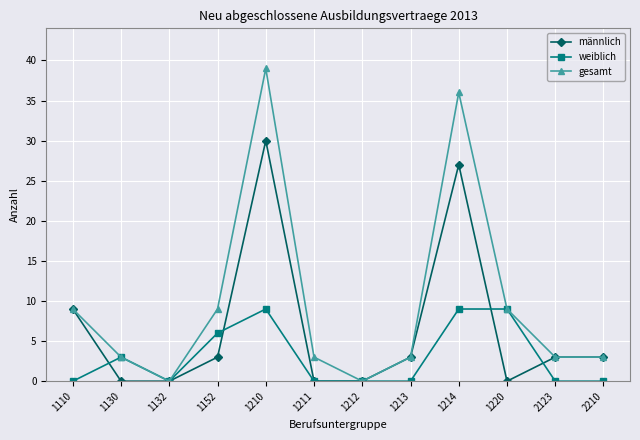

Reading right to left, transcribe all the data shown in this chart.

männlich: 3	3	0	27	3	0	0	30	3	0	0	9
weiblich: 0	0	9	9	0	0	0	9	6	0	3	0
gesamt: 3	3	9	36	3	0	3	39	9	0	3	9